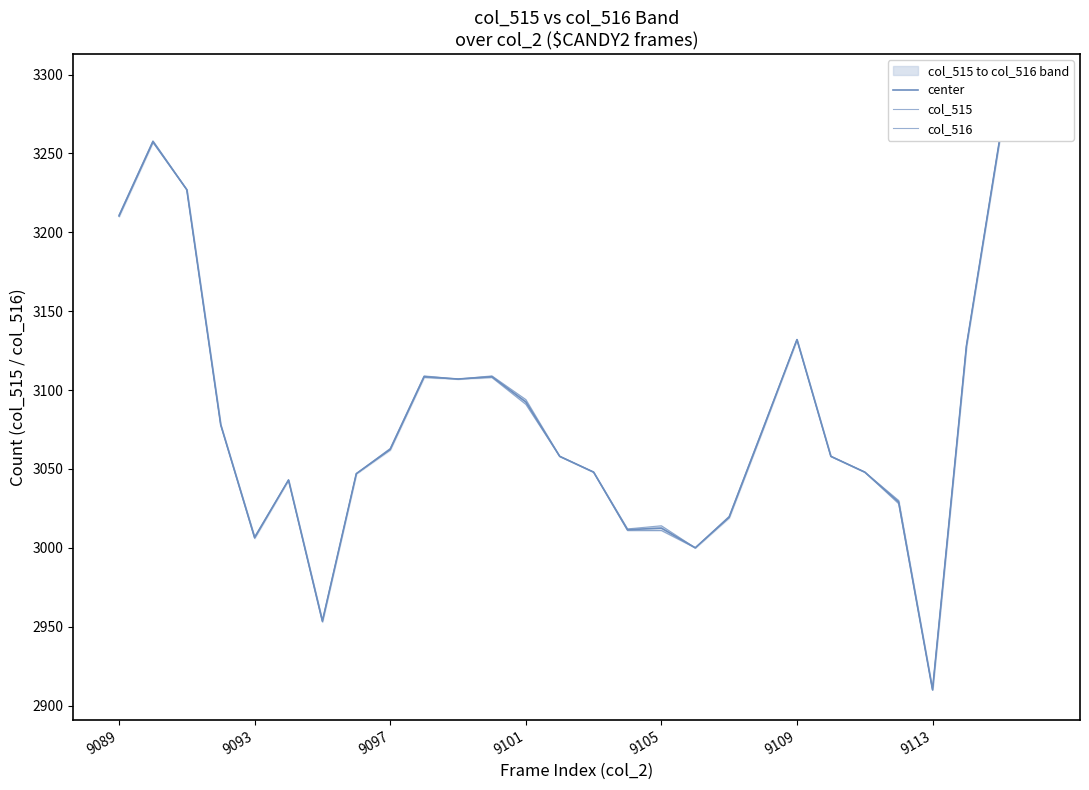

What is the difference between the second highest and second lowest values in the center series?

308.0